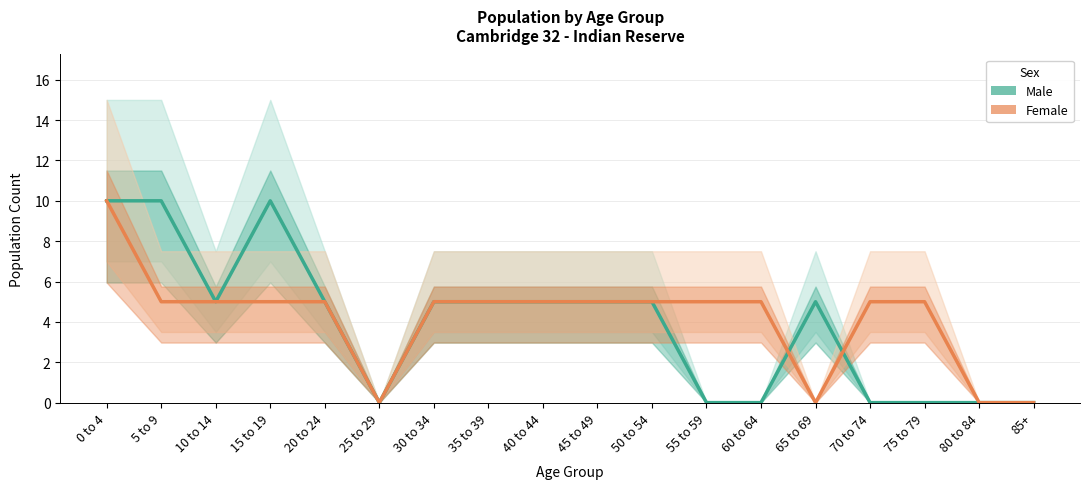

At which label does Male first exceed 5?

0 to 4